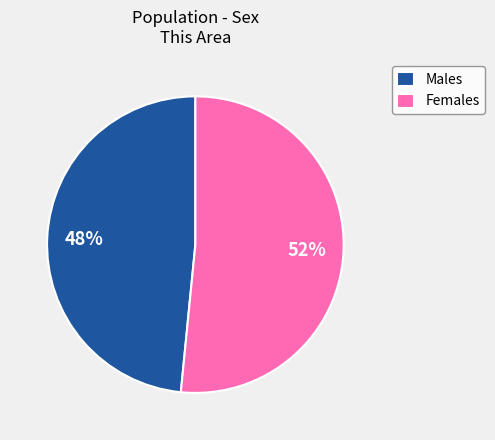

To the nearest percent, what percentage of the pie is Females?

52%